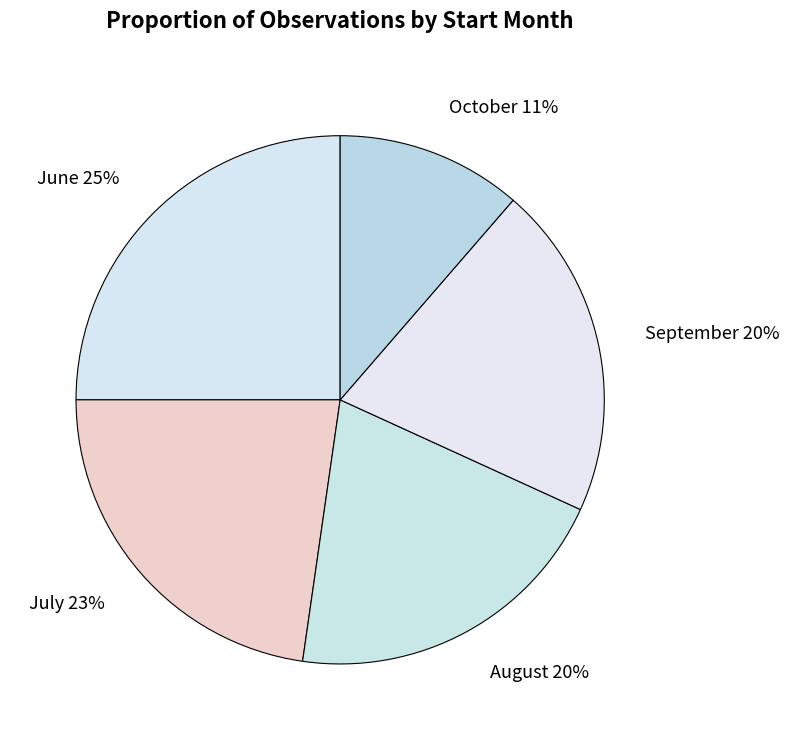

Which has a higher value, June 25% or September 20%?

June 25%